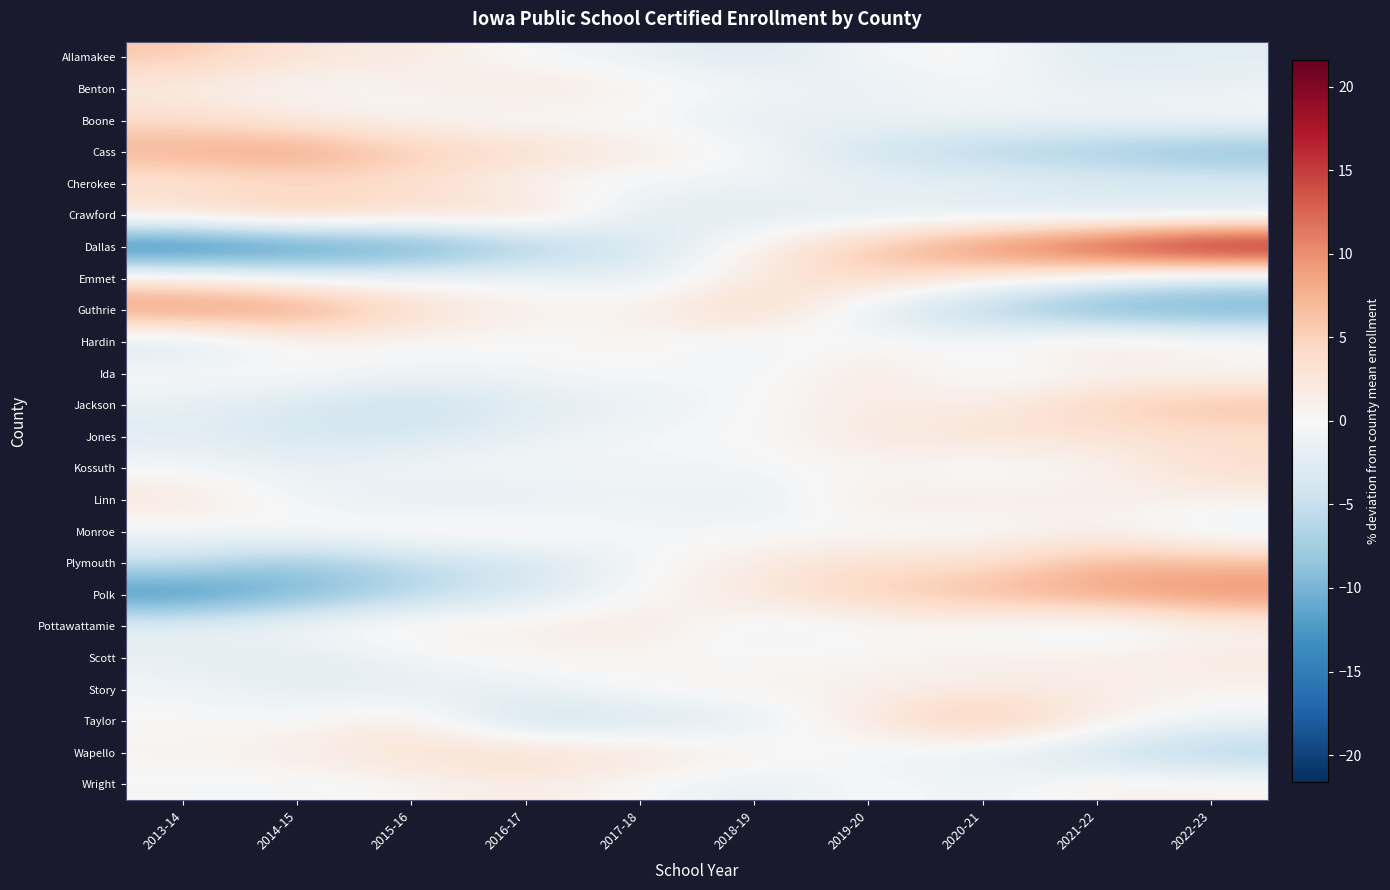

Reading right to left, extract all data points from this chart.

Allamakee: 2022-23=-2.3	2021-22=-3.1	2020-21=0.5	2019-20=-0.3	2018-19=-3.4	2017-18=-1.5	2016-17=-0.5	2015-16=2.2	2014-15=2.5	2013-14=6.0
Benton: 2022-23=-1.4	2021-22=-2.0	2020-21=0.0	2019-20=-2.2	2018-19=-0.3	2017-18=0.9	2016-17=2.8	2015-16=0.6	2014-15=0.1	2013-14=1.5
Boone: 2022-23=-0.0	2021-22=-0.9	2020-21=-1.1	2019-20=-0.8	2018-19=-2.4	2017-18=-0.3	2016-17=-0.5	2015-16=0.3	2014-15=1.7	2013-14=4.1
Cass: 2022-23=-10.0	2021-22=-8.0	2020-21=-6.7	2019-20=-4.7	2018-19=0.0	2017-18=1.8	2016-17=4.3	2015-16=5.6	2014-15=9.6	2013-14=8.0
Cherokee: 2022-23=-2.2	2021-22=-2.2	2020-21=-1.5	2019-20=-1.1	2018-19=-1.1	2017-18=-0.8	2016-17=0.1	2015-16=3.3	2014-15=3.3	2013-14=2.3
Crawford: 2022-23=-3.9	2021-22=-3.9	2020-21=-3.2	2019-20=-2.8	2018-19=-2.8	2017-18=-2.5	2016-17=4.4	2015-16=3.8	2014-15=6.7	2013-14=4.2
Dallas: 2022-23=21.6	2021-22=16.5	2020-21=11.7	2019-20=6.4	2018-19=1.2	2017-18=-3.9	2016-17=-8.0	2015-16=-12.8	2014-15=-15.0	2013-14=-17.7
Emmet: 2022-23=-4.7	2021-22=-1.6	2020-21=1.5	2019-20=4.6	2018-19=2.0	2017-18=-2.5	2016-17=-0.6	2015-16=-0.8	2014-15=-0.6	2013-14=2.7
Guthrie: 2022-23=-11.6	2021-22=-11.3	2020-21=-7.0	2019-20=-2.7	2018-19=5.6	2017-18=1.1	2016-17=1.1	2015-16=4.0	2014-15=10.2	2013-14=10.6
Hardin: 2022-23=1.3	2021-22=3.5	2020-21=0.0	2019-20=0.3	2018-19=-1.4	2017-18=0.4	2016-17=-0.1	2015-16=0.3	2014-15=-0.0	2013-14=-4.4
Ida: 2022-23=-0.2	2021-22=0.1	2020-21=-1.4	2019-20=2.6	2018-19=-0.9	2017-18=0.4	2016-17=-0.6	2015-16=-1.1	2014-15=0.6	2013-14=0.5
Jackson: 2022-23=6.8	2021-22=5.1	2020-21=1.5	2019-20=1.8	2018-19=-0.1	2017-18=-1.7	2016-17=-2.9	2015-16=-5.1	2014-15=-3.5	2013-14=-1.9
Jones: 2022-23=3.4	2021-22=2.7	2020-21=3.1	2019-20=2.4	2018-19=-0.1	2017-18=-0.1	2016-17=-1.6	2015-16=-3.6	2014-15=-3.6	2013-14=-2.5
Kossuth: 2022-23=3.8	2021-22=0.6	2020-21=-0.9	2019-20=0.3	2018-19=-0.4	2017-18=-0.9	2016-17=-0.1	2015-16=-0.4	2014-15=-1.7	2013-14=-0.3
Linn: 2022-23=1.1	2021-22=1.4	2020-21=1.7	2019-20=2.0	2018-19=-2.3	2017-18=-0.7	2016-17=-2.6	2015-16=-2.4	2014-15=-1.0	2013-14=2.9
Monroe: 2022-23=-2.3	2021-22=1.0	2020-21=-0.7	2019-20=-0.4	2018-19=-0.2	2017-18=-0.8	2016-17=2.0	2015-16=1.3	2014-15=0.8	2013-14=-0.8
Plymouth: 2022-23=7.1	2021-22=7.4	2020-21=3.4	2019-20=3.7	2018-19=1.7	2017-18=-0.1	2016-17=-4.6	2015-16=-5.4	2014-15=-8.6	2013-14=-4.7
Polk: 2022-23=10.6	2021-22=9.0	2020-21=7.3	2019-20=5.1	2018-19=2.6	2017-18=-0.1	2016-17=-3.1	2015-16=-6.6	2014-15=-10.5	2013-14=-14.3
Pottawattamie: 2022-23=0.4	2021-22=-2.4	2020-21=-0.5	2019-20=-0.2	2018-19=-1.5	2017-18=2.8	2016-17=1.0	2015-16=1.9	2014-15=-0.0	2013-14=-1.5
Scott: 2022-23=2.2	2021-22=1.3	2020-21=1.1	2019-20=0.5	2018-19=-0.1	2017-18=0.0	2016-17=0.9	2015-16=-1.0	2014-15=-2.8	2013-14=-2.1
Story: 2022-23=0.7	2021-22=1.6	2020-21=1.7	2019-20=1.1	2018-19=1.0	2017-18=0.7	2016-17=-1.9	2015-16=-2.1	2014-15=-2.3	2013-14=-0.5
Taylor: 2022-23=-1.1	2021-22=1.7	2020-21=7.1	2019-20=2.4	2018-19=-2.5	2017-18=-4.2	2016-17=-5.3	2015-16=2.1	2014-15=-0.2	2013-14=0.0
Wapello: 2022-23=-7.4	2021-22=-4.8	2020-21=-1.7	2019-20=-1.0	2018-19=1.5	2017-18=3.0	2016-17=4.3	2015-16=3.4	2014-15=1.9	2013-14=0.8
Wright: 2022-23=1.0	2021-22=1.3	2020-21=-1.3	2019-20=0.4	2018-19=-2.4	2017-18=-0.1	2016-17=1.7	2015-16=0.4	2014-15=-0.7	2013-14=-0.3